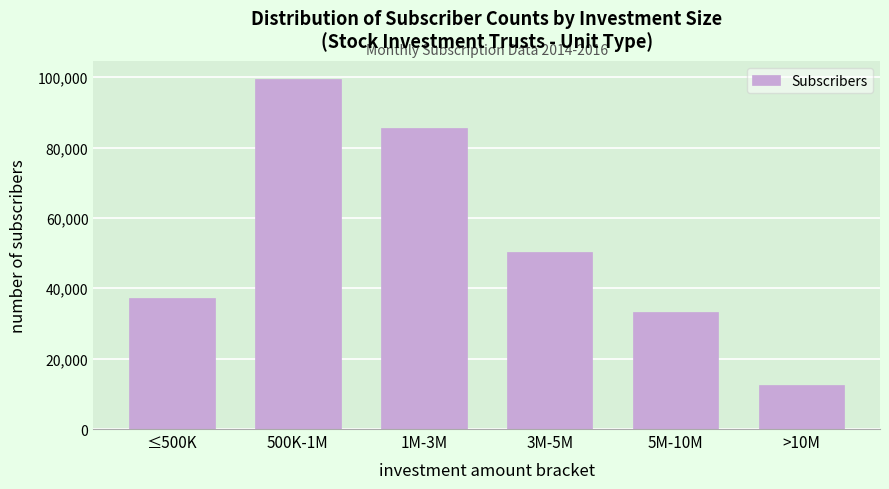

Reading left to right, transcribe all the data shown in this chart.

37234	99593	85629	50171	33148	12515